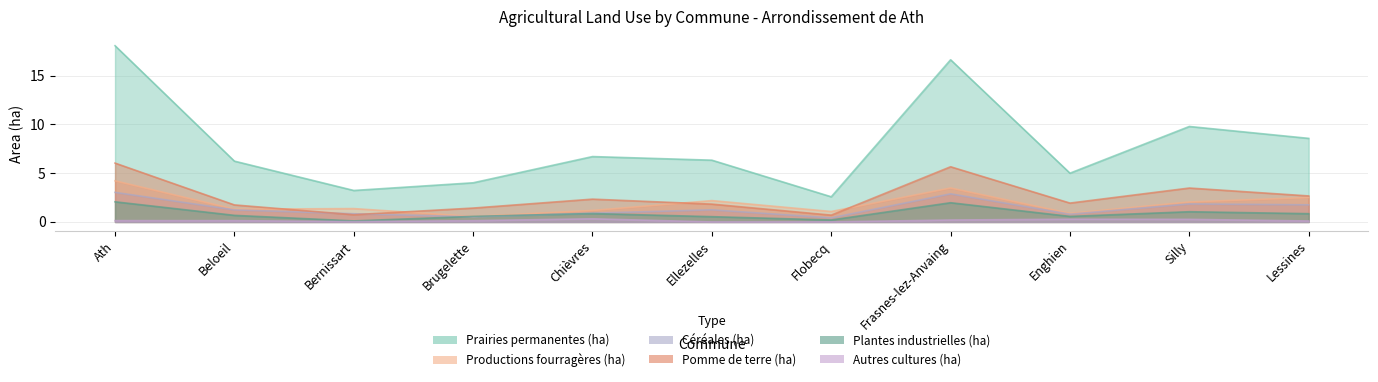

What is the total value across all series at Brugelette?

7.2